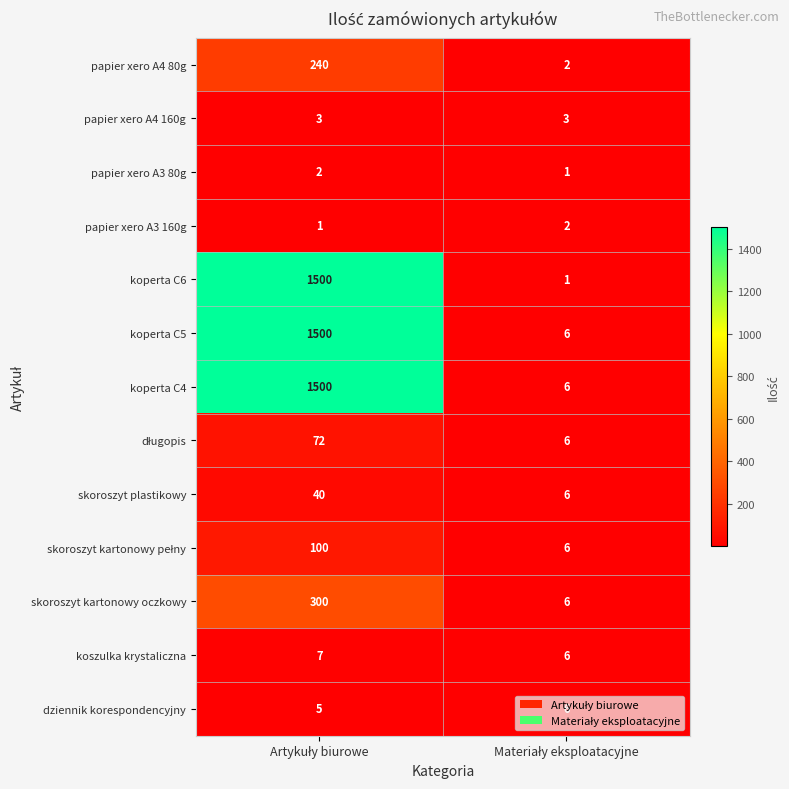

What is the sum of all skoroszyt kartonowy oczkowy values?

306